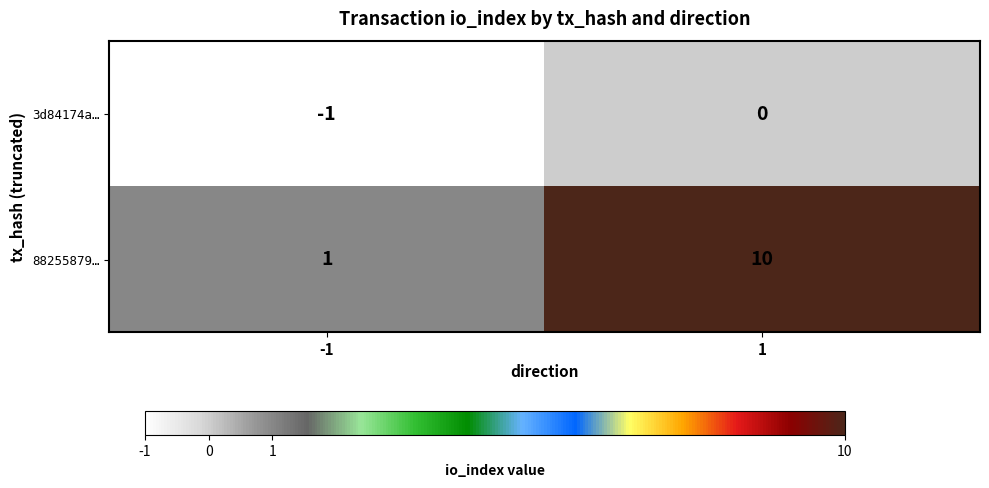

Which series has the largest total across all categories?

88255879…